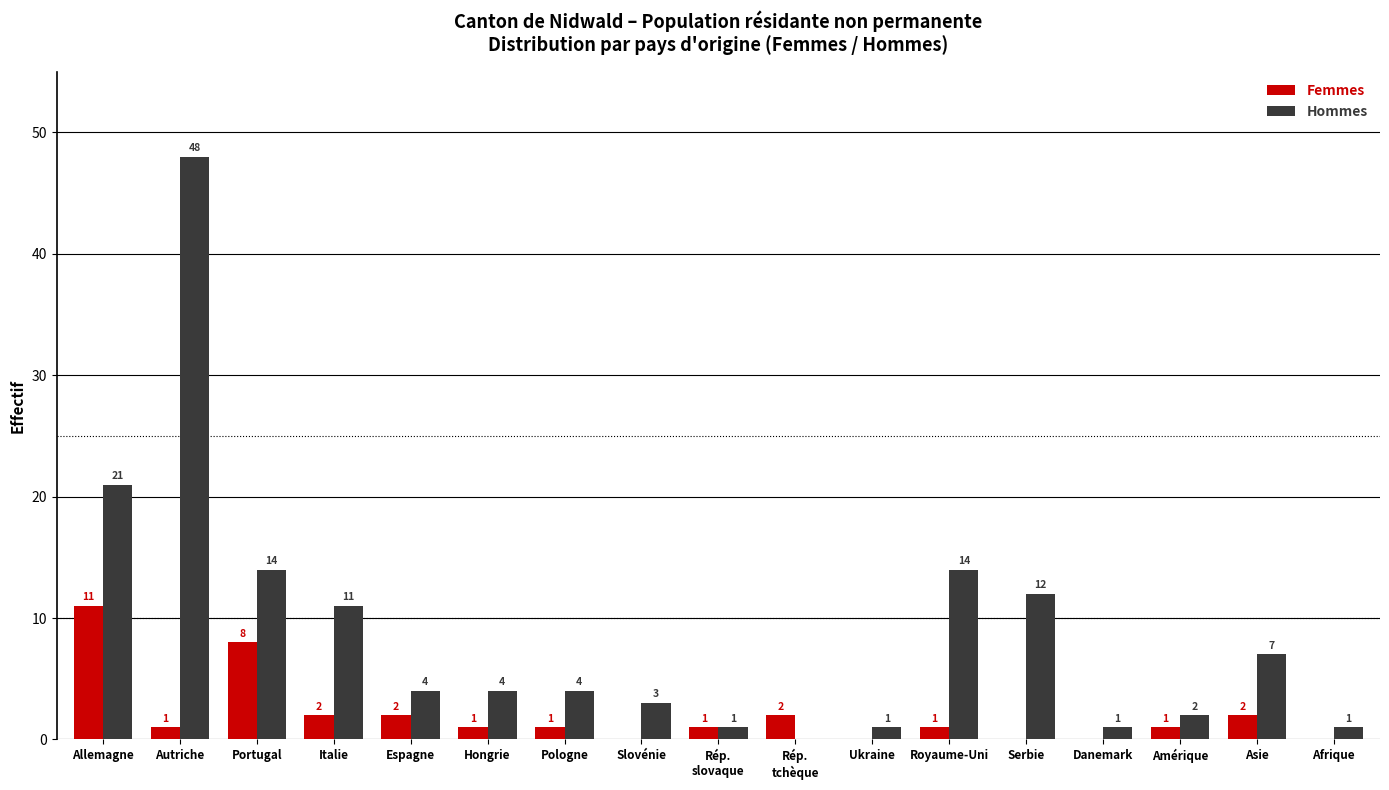

Is the value of Hommes at Autriche greater than the value of Femmes at Afrique?

Yes